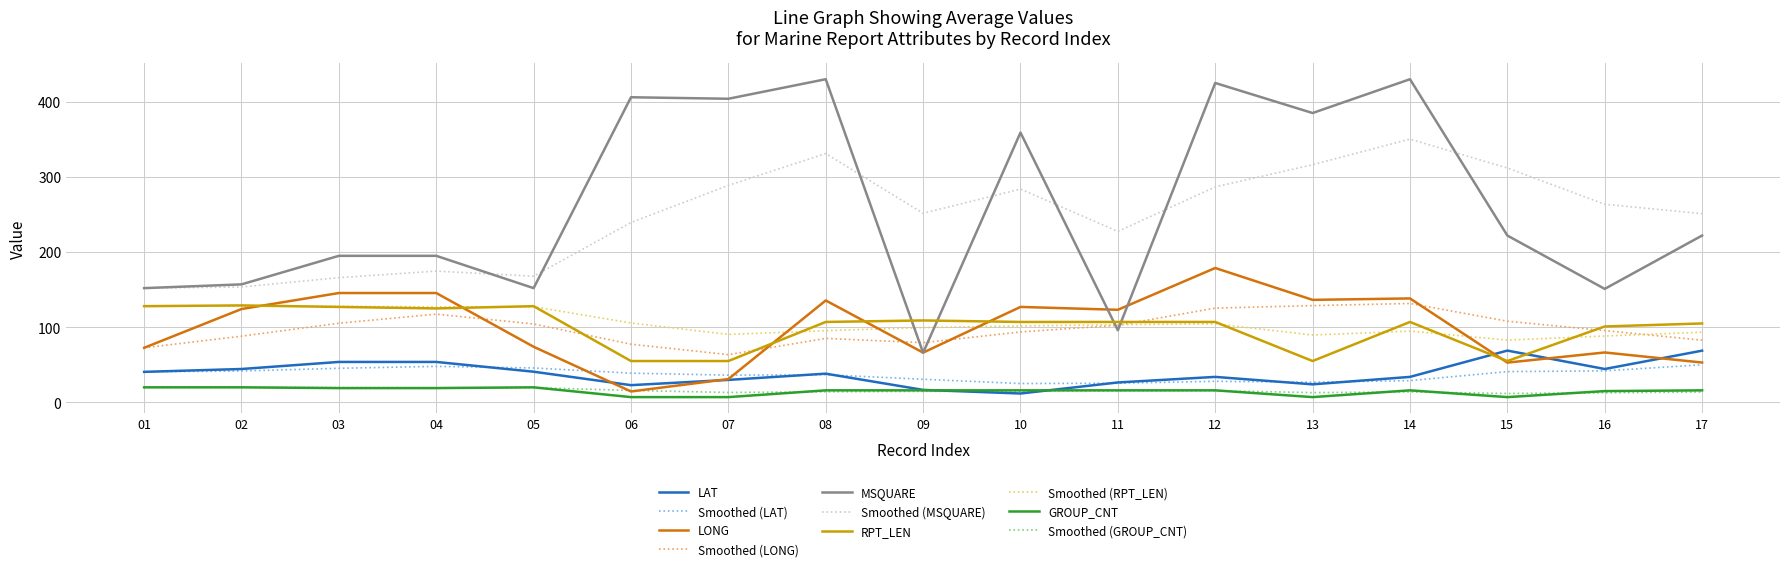

What is the difference between the second highest and second lowest values in the MSQUARE series?

334.0